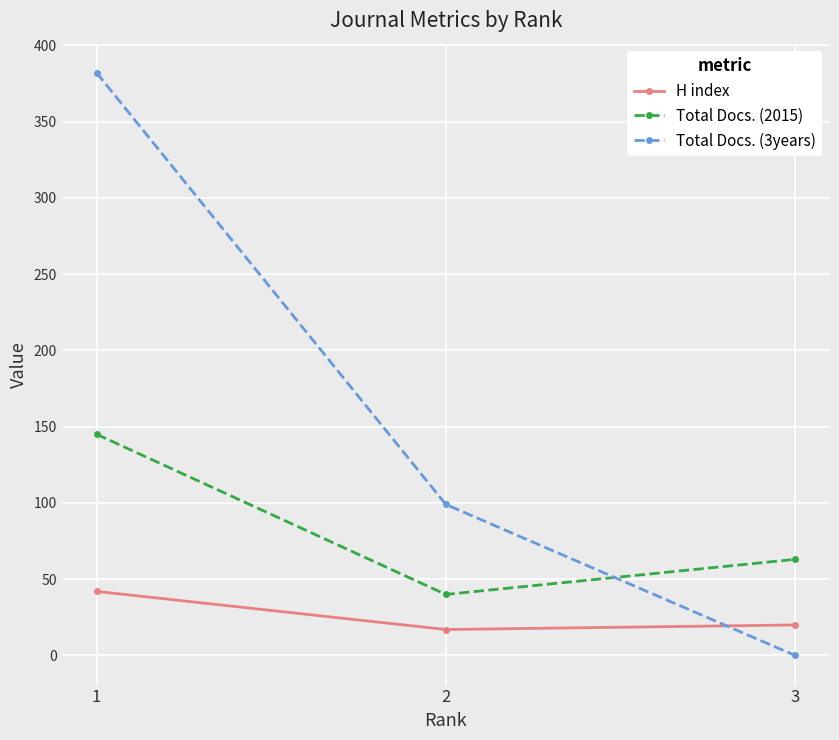

What is the difference between the highest and lowest values at 1?

340